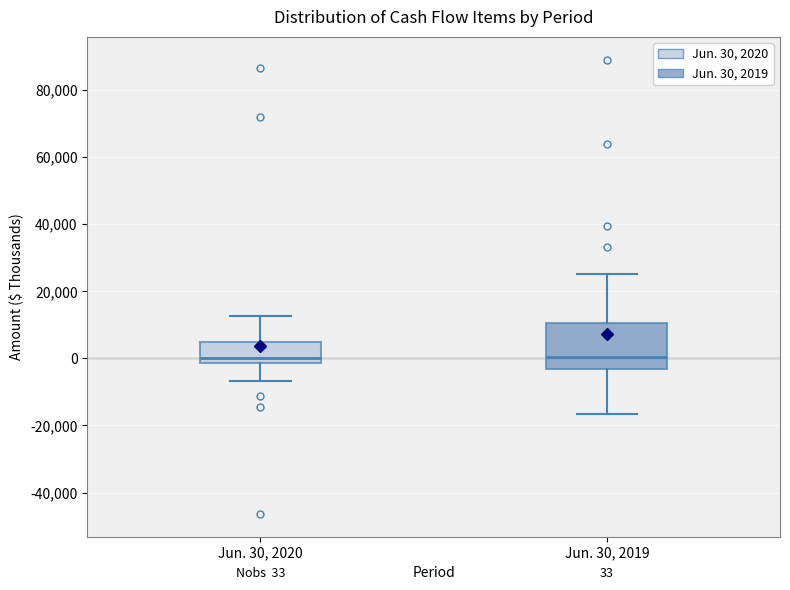

Which box is the tallest, from its lower edge to its upper edge?

Jun. 30, 2019